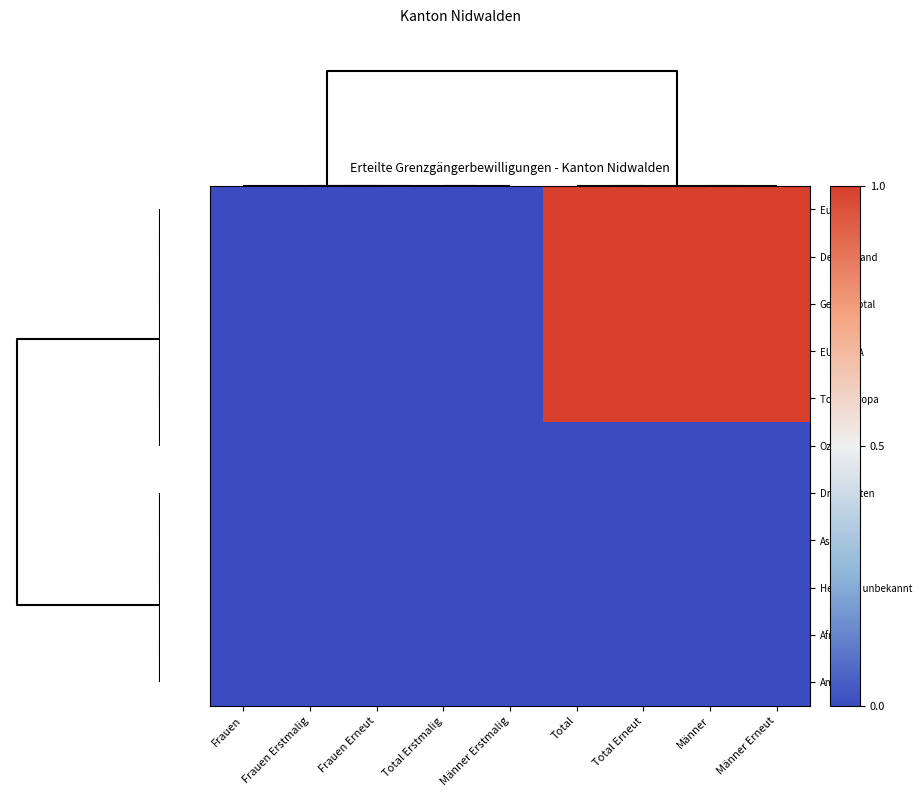

Reading left to right, list all the values displayed in this chart.

Europa: Frauen=0	Frauen Erstmalig=0	Frauen Erneut=0	Total Erstmalig=0	Männer Erstmalig=0	Total=1	Total Erneut=1	Männer=1	Männer Erneut=1
Deutschland: Frauen=0	Frauen Erstmalig=0	Frauen Erneut=0	Total Erstmalig=0	Männer Erstmalig=0	Total=1	Total Erneut=1	Männer=1	Männer Erneut=1
Gesamttotal: Frauen=0	Frauen Erstmalig=0	Frauen Erneut=0	Total Erstmalig=0	Männer Erstmalig=0	Total=1	Total Erneut=1	Männer=1	Männer Erneut=1
EU / EFTA: Frauen=0	Frauen Erstmalig=0	Frauen Erneut=0	Total Erstmalig=0	Männer Erstmalig=0	Total=1	Total Erneut=1	Männer=1	Männer Erneut=1
Total Europa: Frauen=0	Frauen Erstmalig=0	Frauen Erneut=0	Total Erstmalig=0	Männer Erstmalig=0	Total=1	Total Erneut=1	Männer=1	Männer Erneut=1
Ozeanien: Frauen=0	Frauen Erstmalig=0	Frauen Erneut=0	Total Erstmalig=0	Männer Erstmalig=0	Total=0	Total Erneut=0	Männer=0	Männer Erneut=0
Drittstaaten: Frauen=0	Frauen Erstmalig=0	Frauen Erneut=0	Total Erstmalig=0	Männer Erstmalig=0	Total=0	Total Erneut=0	Männer=0	Männer Erneut=0
Asien: Frauen=0	Frauen Erstmalig=0	Frauen Erneut=0	Total Erstmalig=0	Männer Erstmalig=0	Total=0	Total Erneut=0	Männer=0	Männer Erneut=0
Herkunft unbekannt: Frauen=0	Frauen Erstmalig=0	Frauen Erneut=0	Total Erstmalig=0	Männer Erstmalig=0	Total=0	Total Erneut=0	Männer=0	Männer Erneut=0
Afrika: Frauen=0	Frauen Erstmalig=0	Frauen Erneut=0	Total Erstmalig=0	Männer Erstmalig=0	Total=0	Total Erneut=0	Männer=0	Männer Erneut=0
Amerika: Frauen=0	Frauen Erstmalig=0	Frauen Erneut=0	Total Erstmalig=0	Männer Erstmalig=0	Total=0	Total Erneut=0	Männer=0	Männer Erneut=0